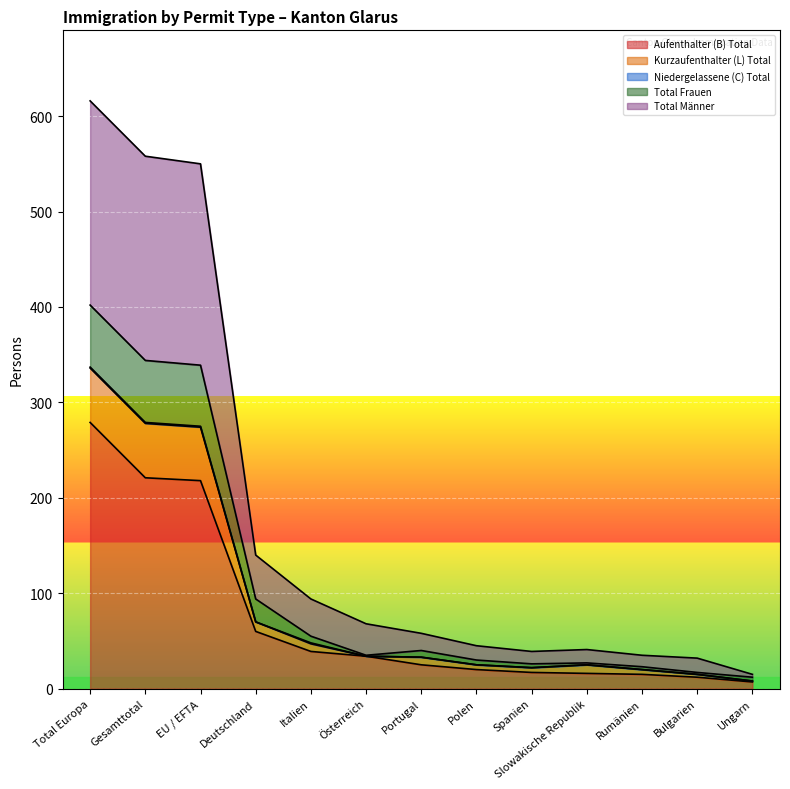

True or false: Total Männer and Aufenthalter (B) Total intersect in this chart.

False